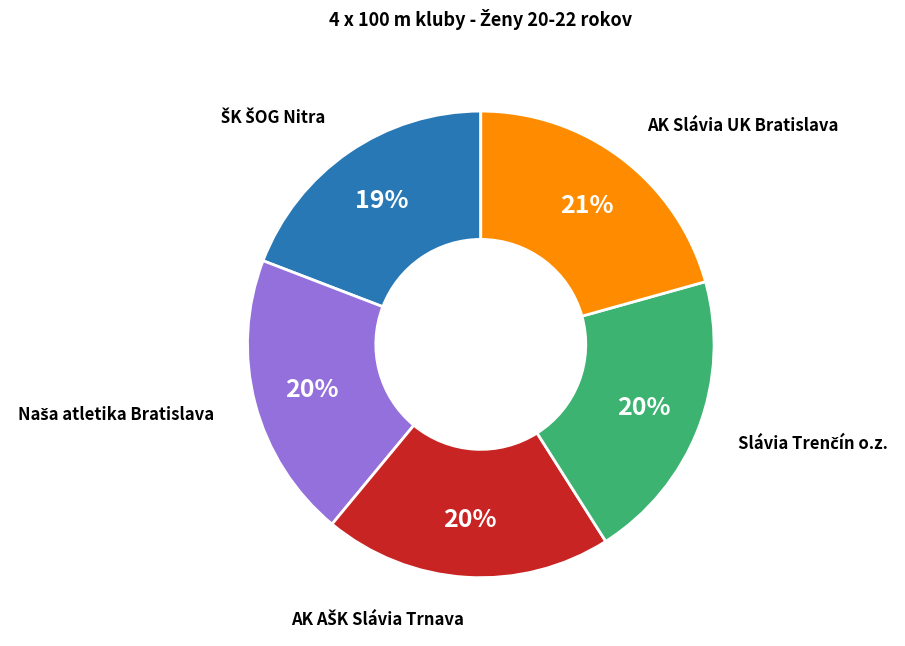

Is there any slice that represents more than half of the pie?

No